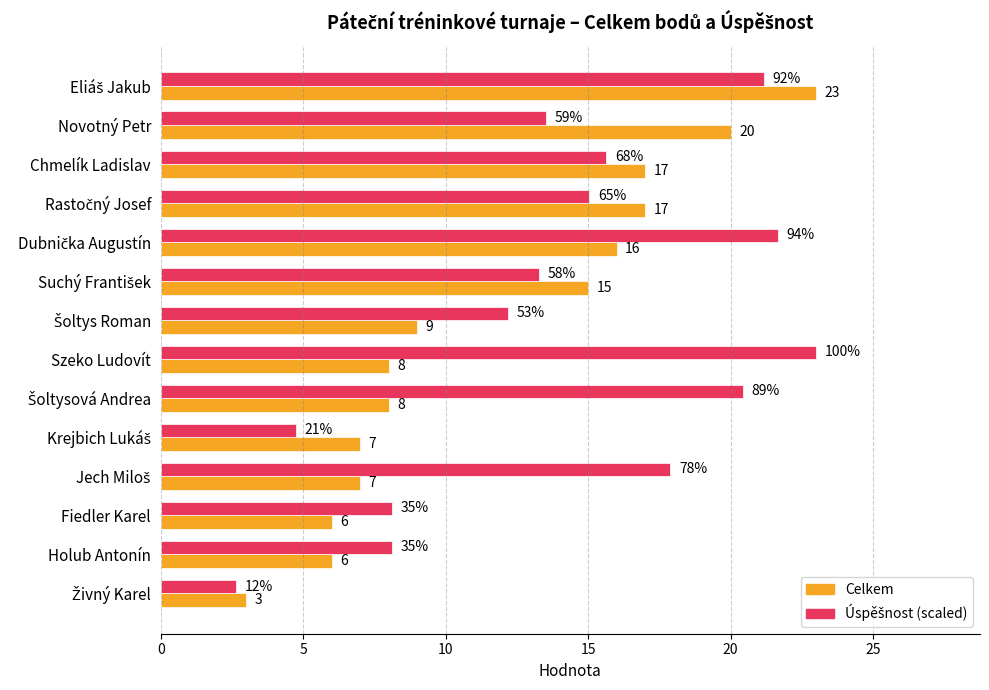

How many values in the Celkem series are below 9?

7